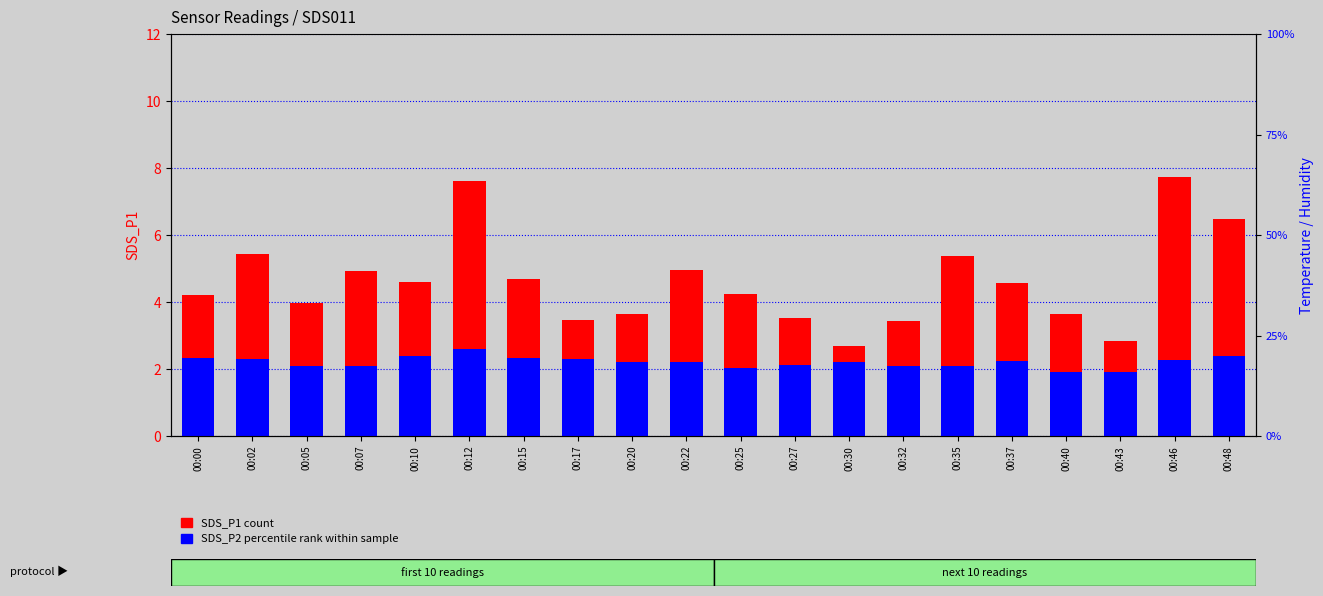

What is the value of the SDS_P1 (count) bar at the 17th from the left?

3.6